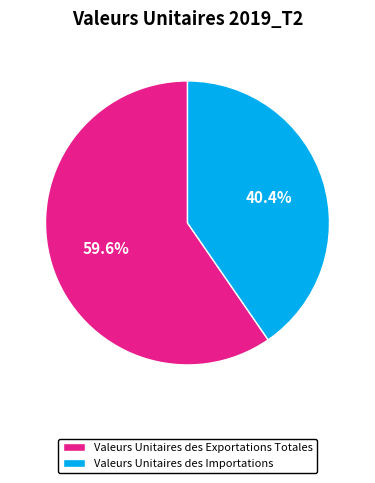

How many segments does this pie chart have?

2